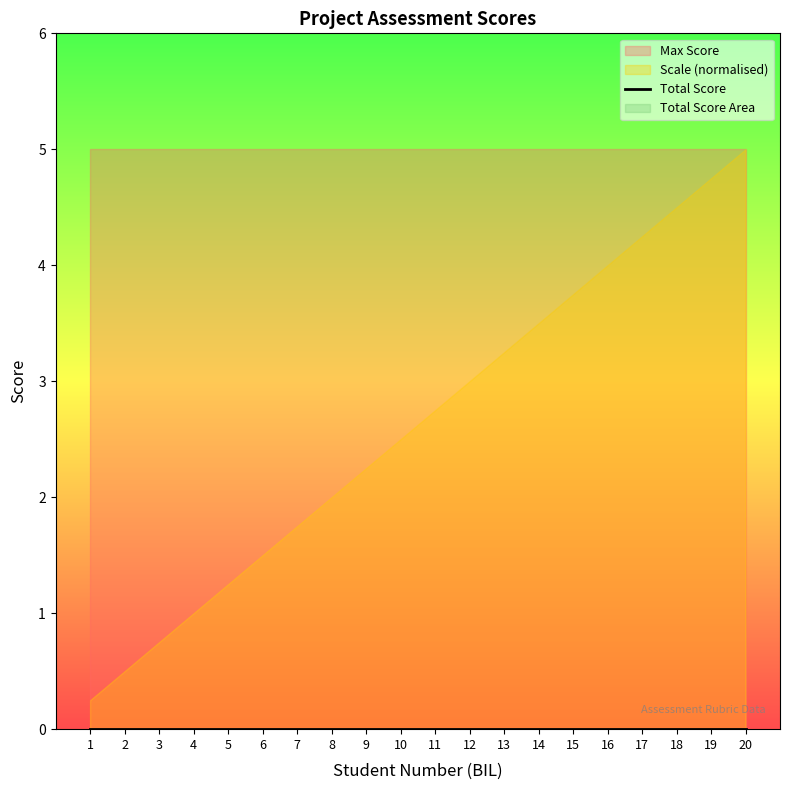

List the series in order of their peak value, lowest first.

Total Score, Max Score, Scale